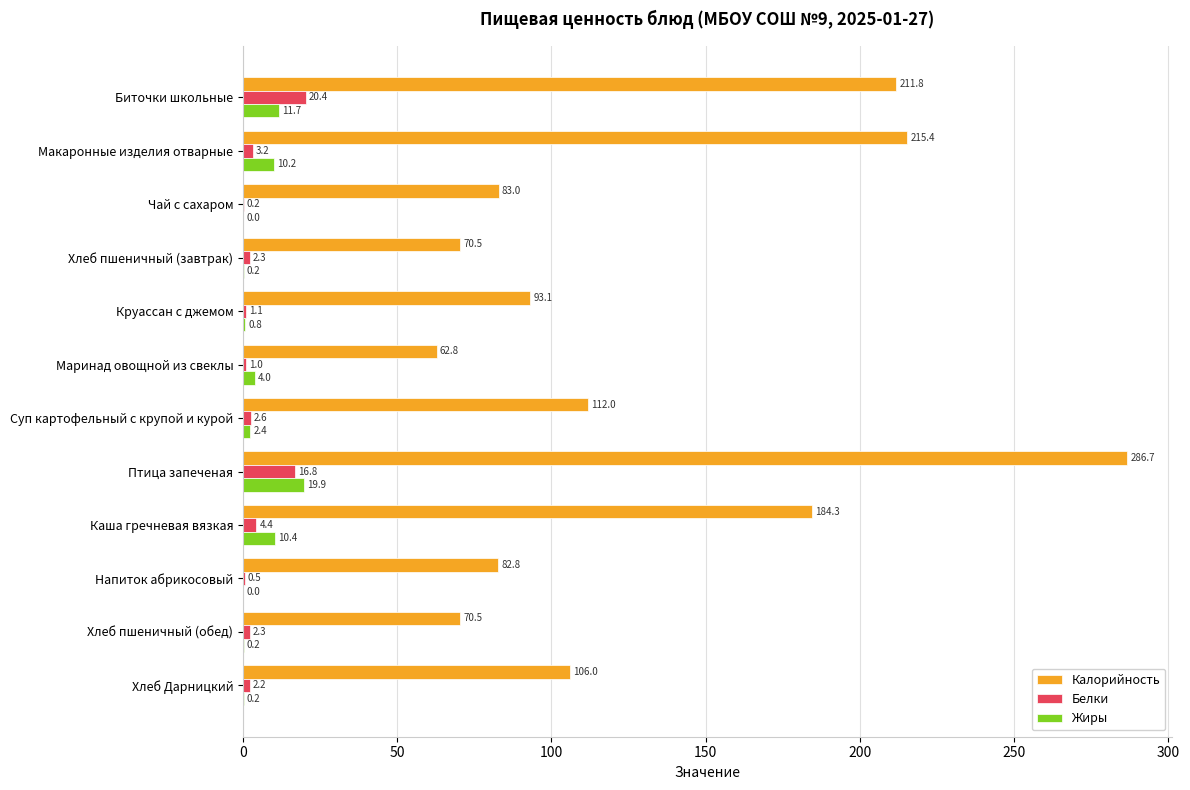

Where is Белки nearest to the value 10?

Каша гречневая вязкая